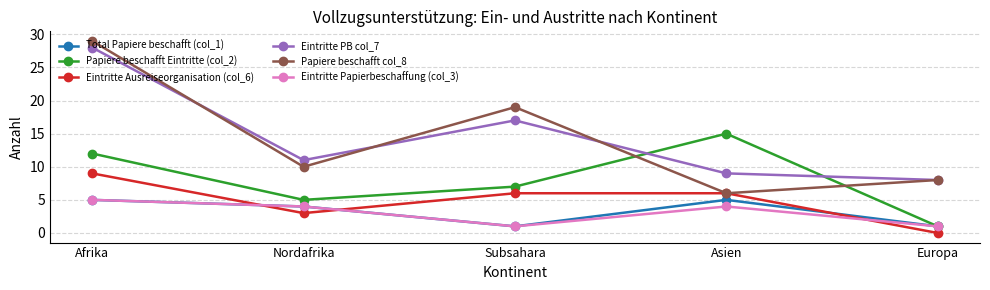

True or false: Eintritte Ausreiseorganisation (col_6) and Eintritte PB col_7 intersect in this chart.

False